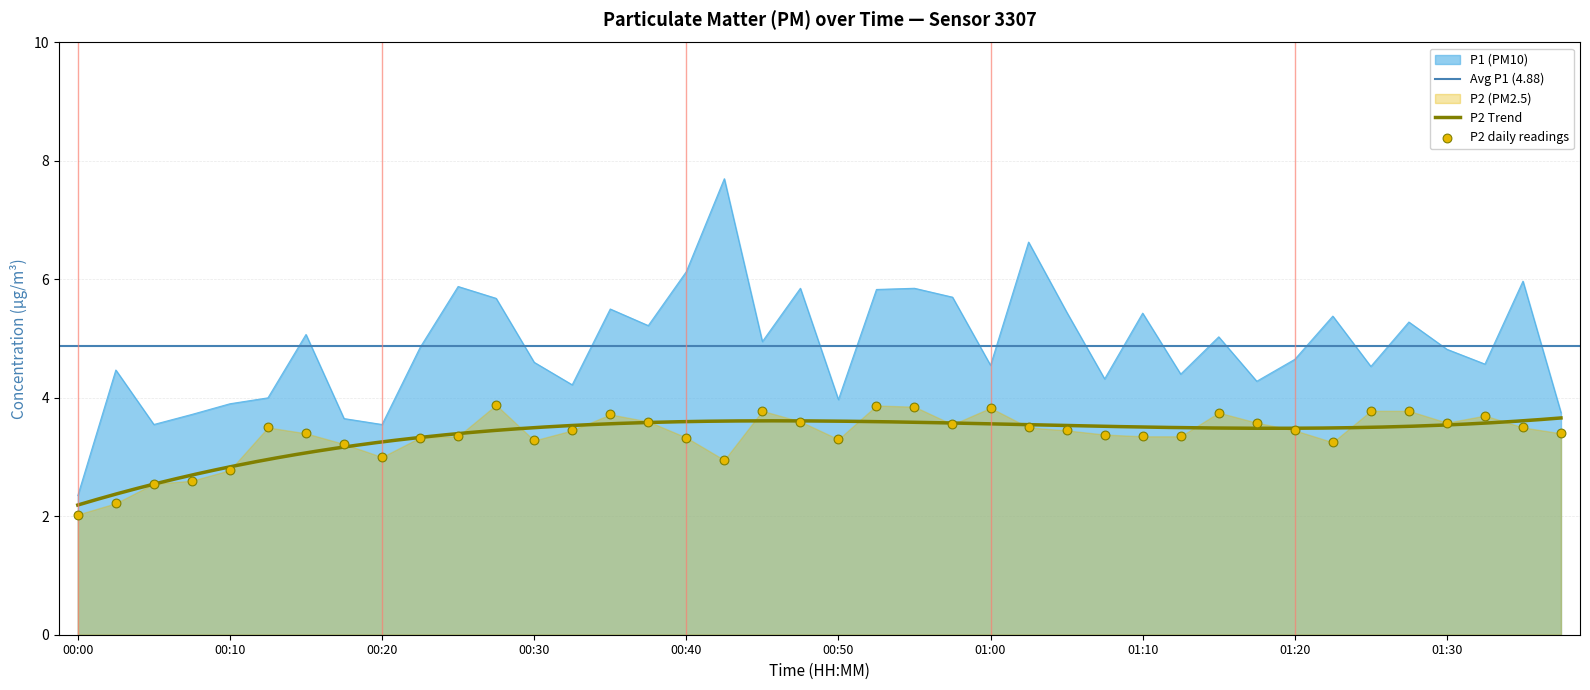

At which category is the sum across all series the highest?

00:42